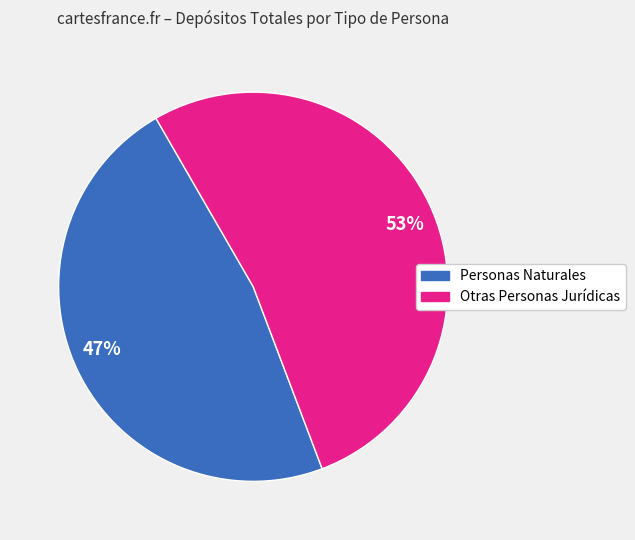

Which has a higher value, Personas Naturales or Otras Personas Jurídicas?

Otras Personas Jurídicas